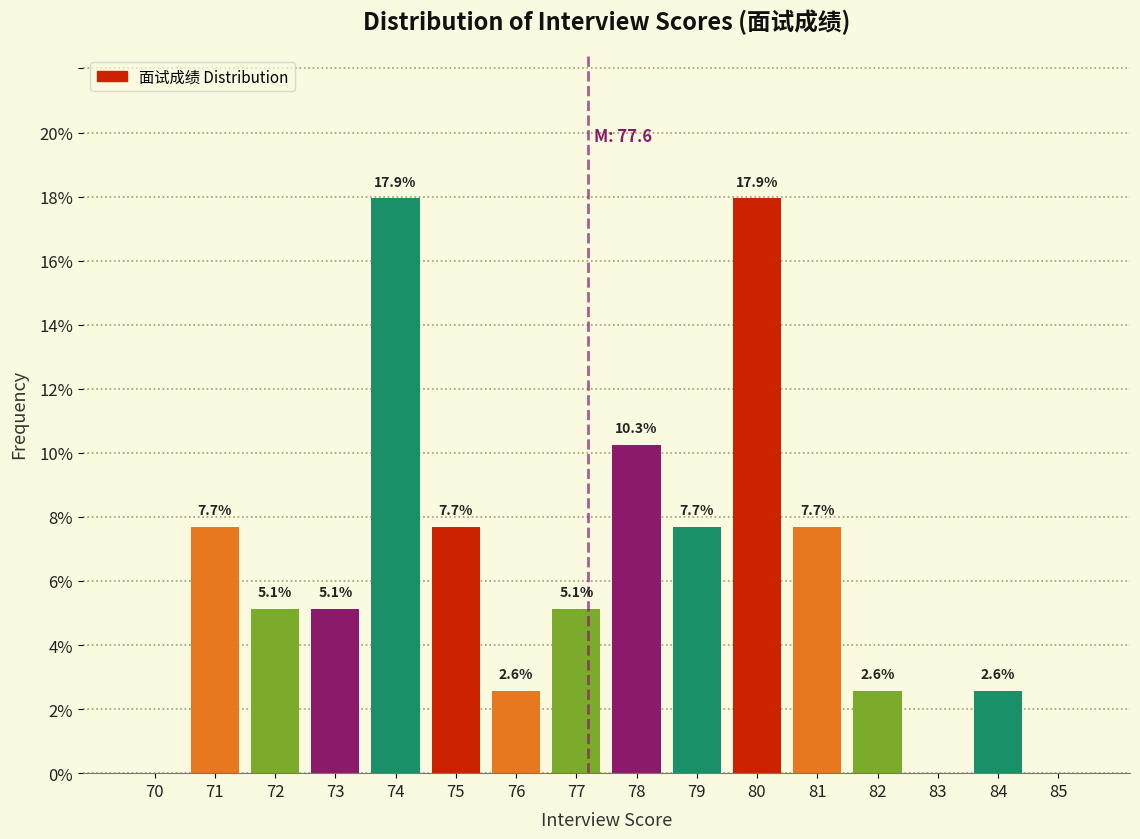

Reading left to right, list all the values displayed in this chart.

70=0.0	71=7.7	72=5.1	73=5.1	74=17.9	75=7.7	76=2.6	77=5.1	78=10.3	79=7.7	80=17.9	81=7.7	82=2.6	83=0.0	84=2.6	85=0.0